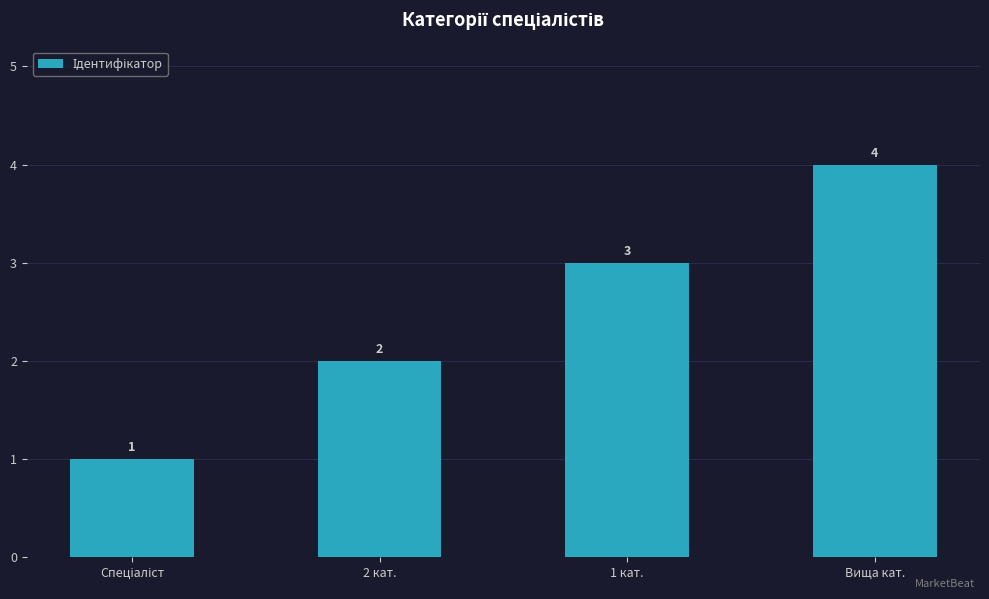

How many bars are there in total?

4